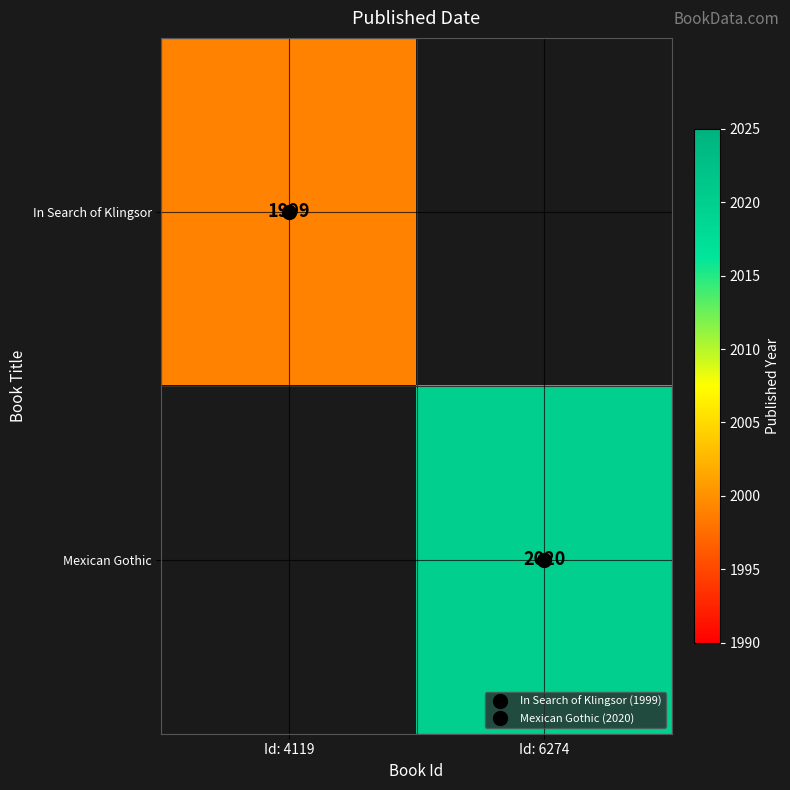

The Mexican Gothic series shows 3265.1 at Id: 6274. True or false?

False